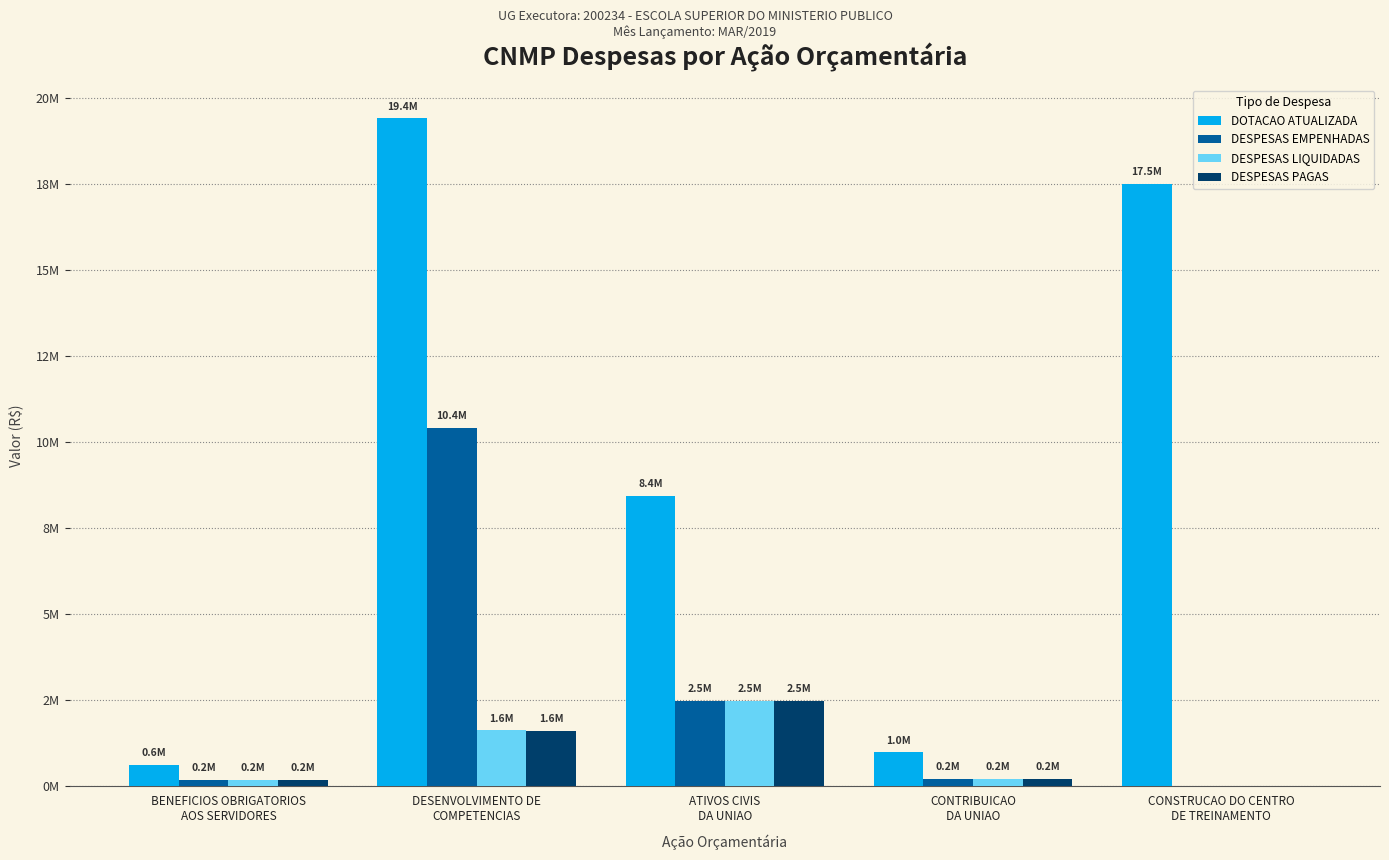

Are the bars grouped side by side (vs. stacked)?

Yes